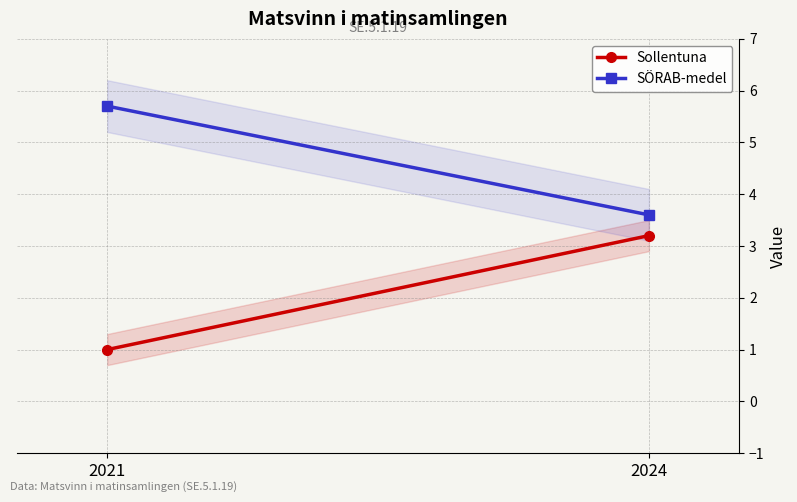

What is the highest value of the Sollentuna series?

3.2